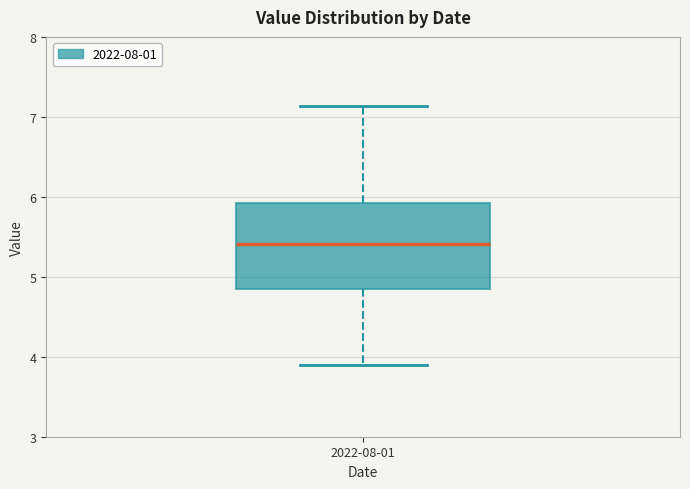

Read this box plot against the y-axis: the position of the median line, the range covered by the box, and the ends of both whiskers. The values are not printed on the chart, so give them approximately, as read against the axis.

median 5.4, box 4.8 to 5.9, whiskers 3.9 to 7.1